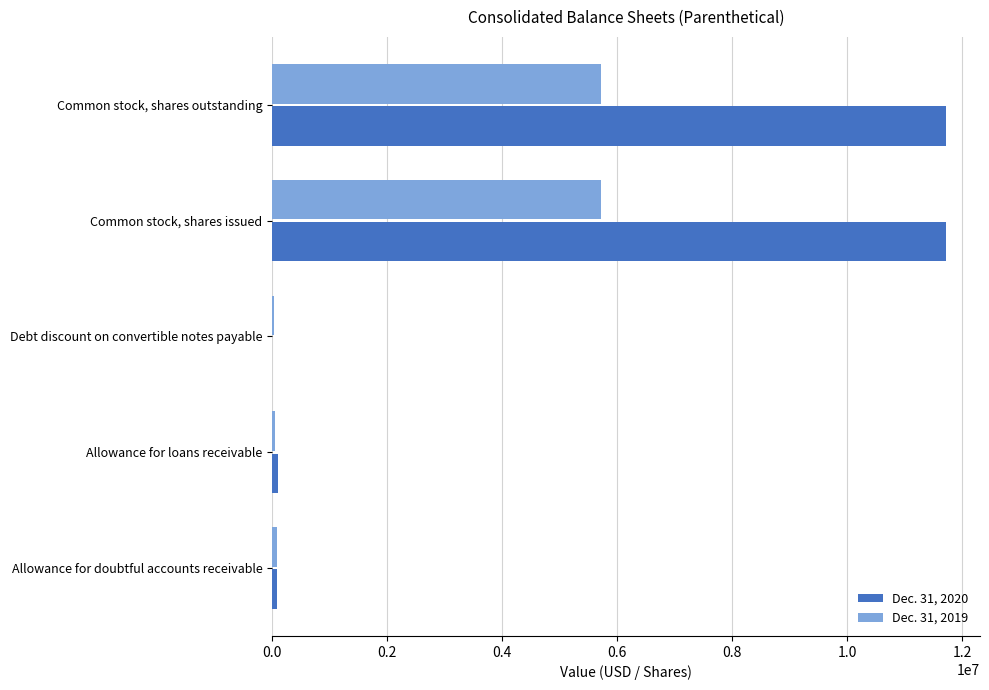

What is the sum of all Dec. 31, 2020 values?

23633428